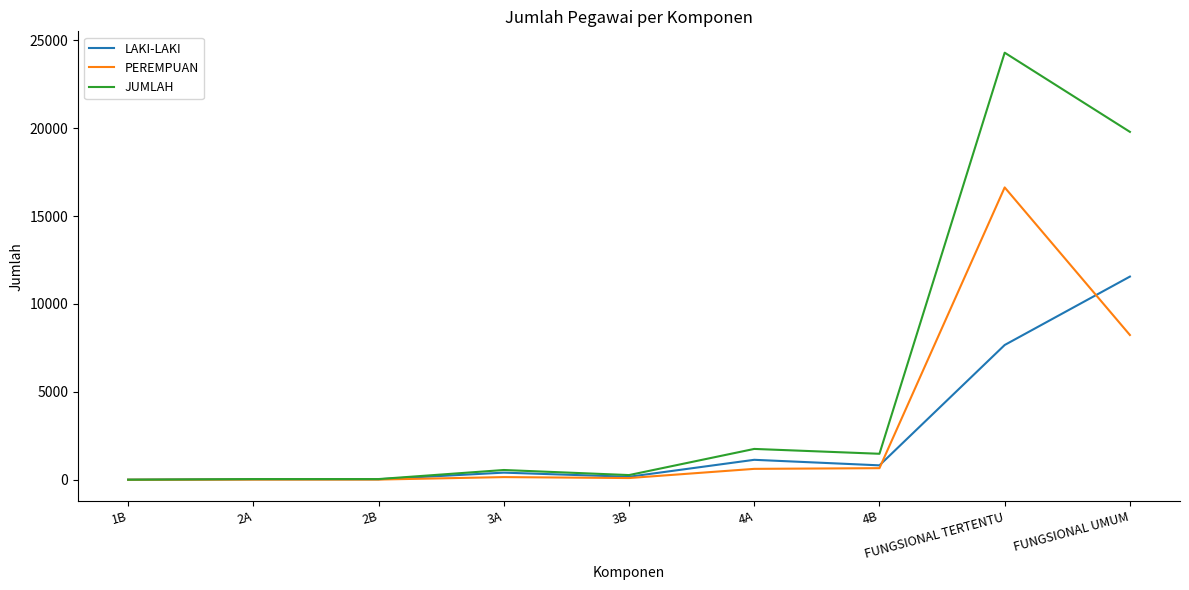

True or false: LAKI-LAKI has a value of 11558 at FUNGSIONAL UMUM.

True